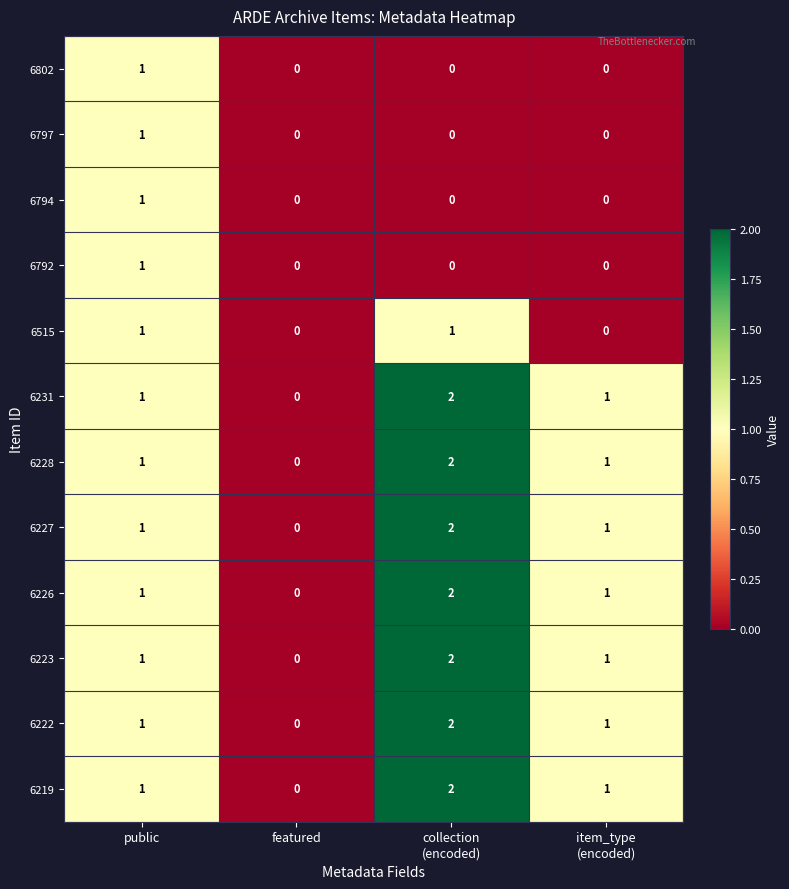

Is it true that 6222 equals 0 at featured?

True